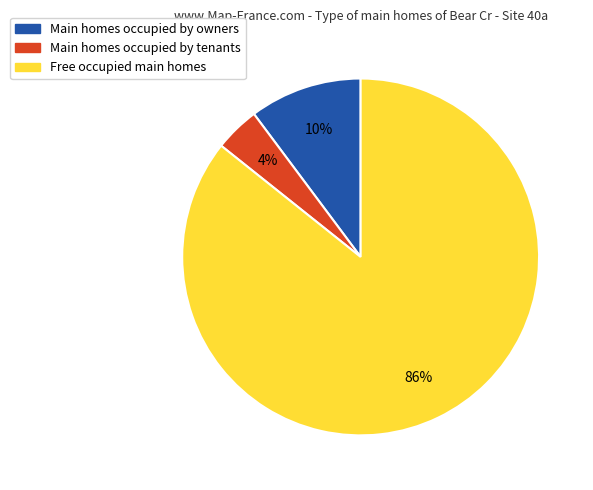

Is there any slice that represents more than half of the pie?

Yes